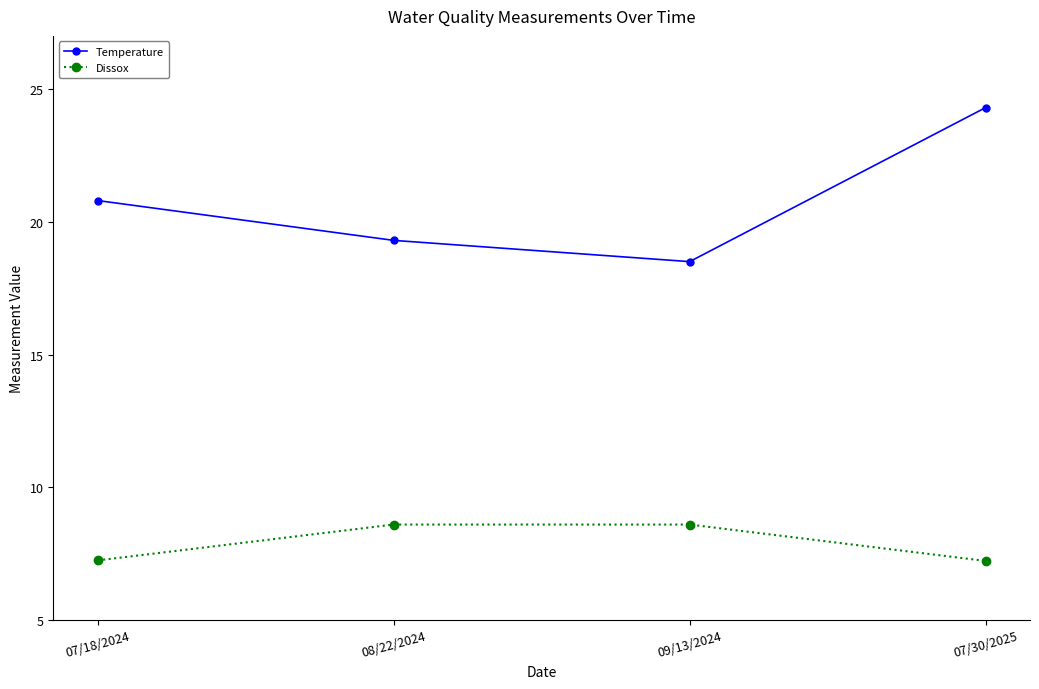

What is the average value of the Dissox series?

7.9